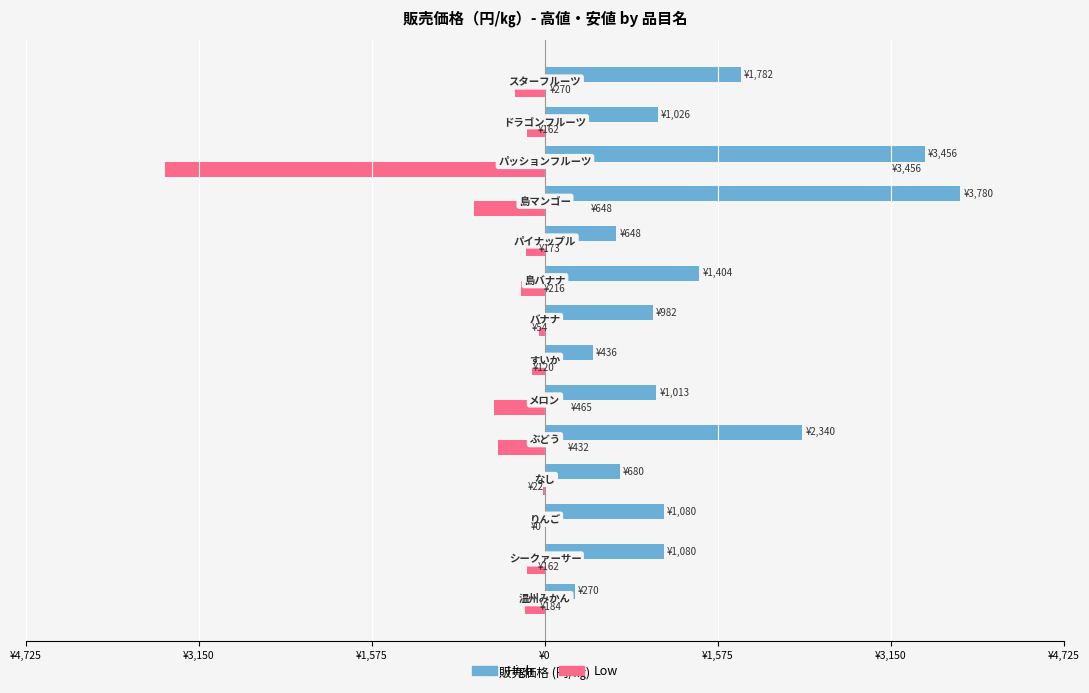

What are all the series names shown in the legend?

High, Low